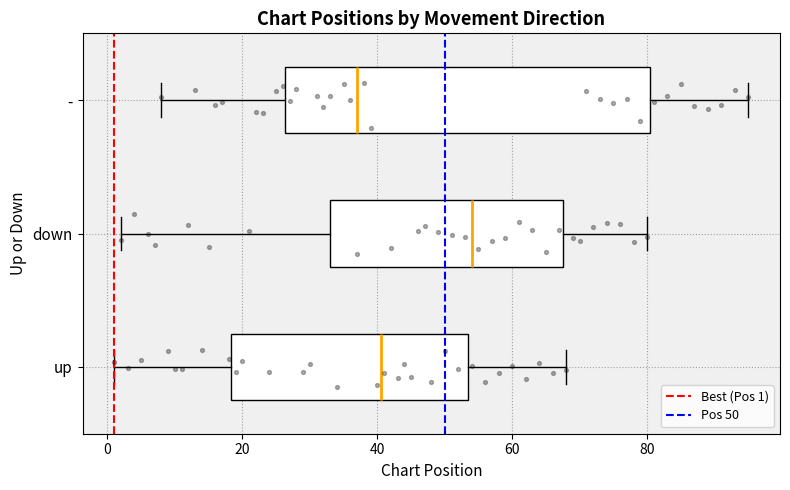

Which box has the furthest to the right median line?

down